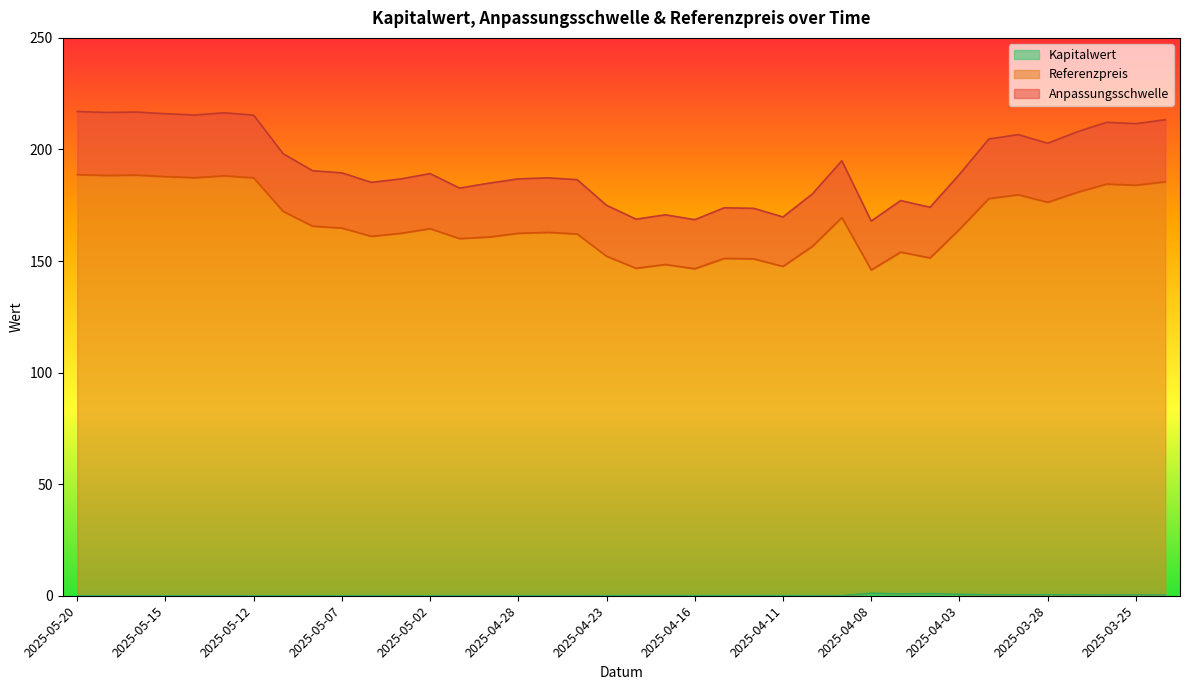

What is the label of the 19th point from the right?

2025-04-22